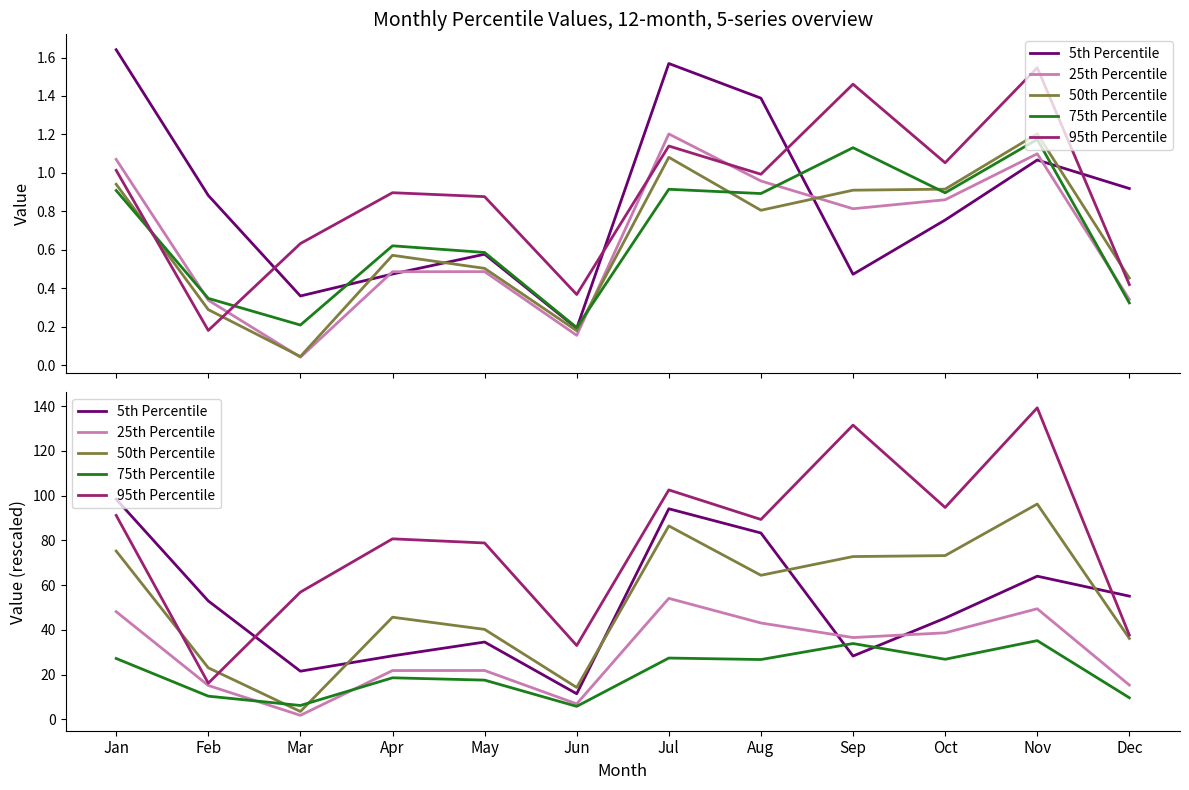

What is the sum of the 25th Percentile values at Mar and Nov?

51.3